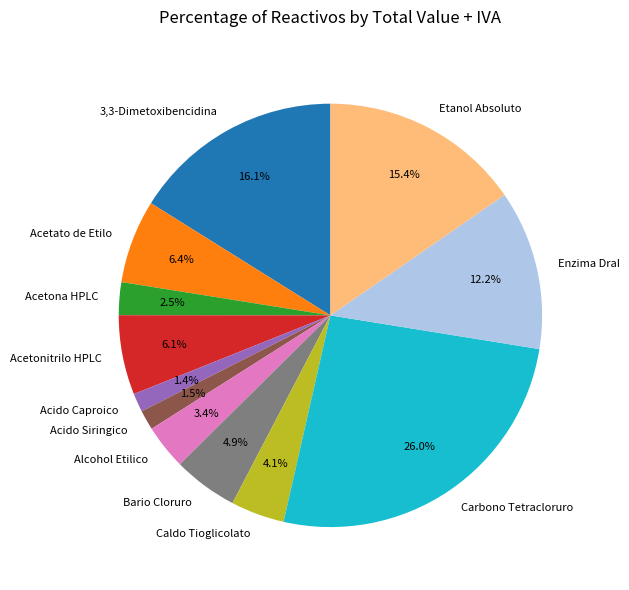

What is the ratio of the value at Carbono Tetracloruro to the value at Etanol Absoluto?

1.7